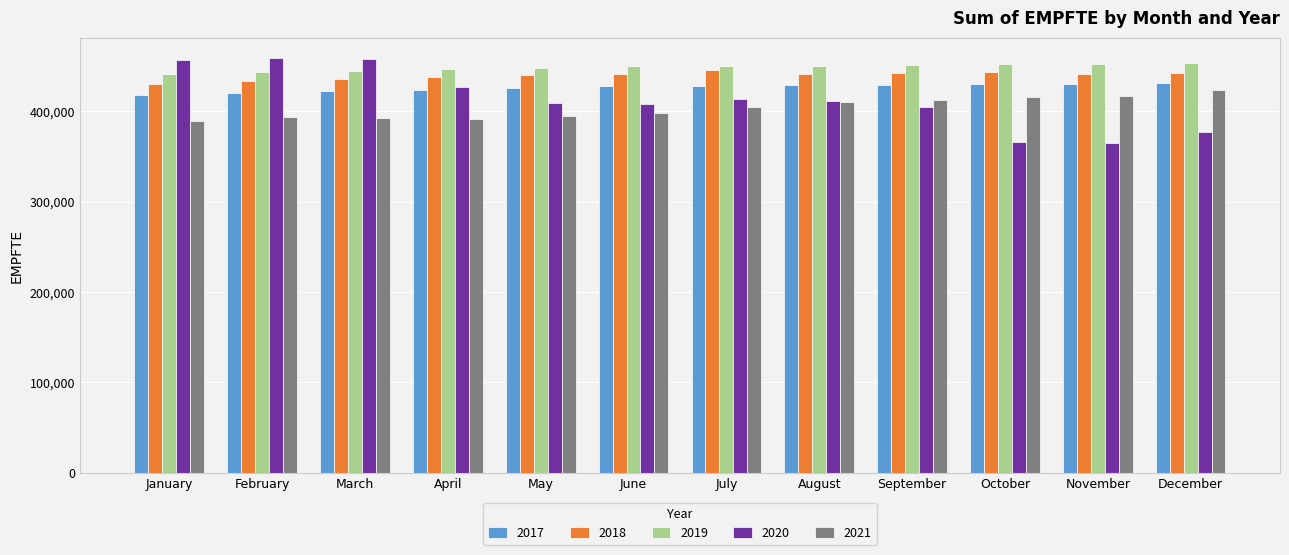

What is the sum of all 2019 values?

5380960